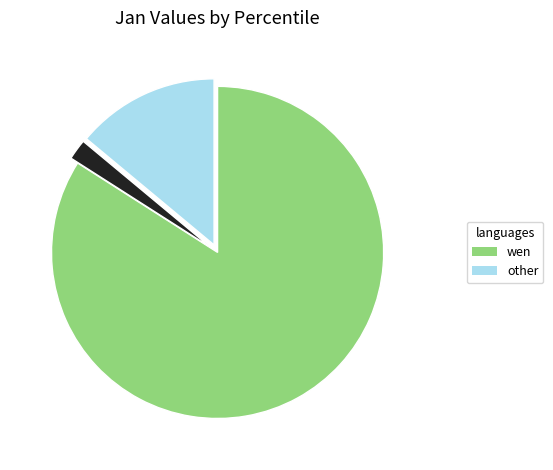

Is there any slice that represents more than half of the pie?

Yes